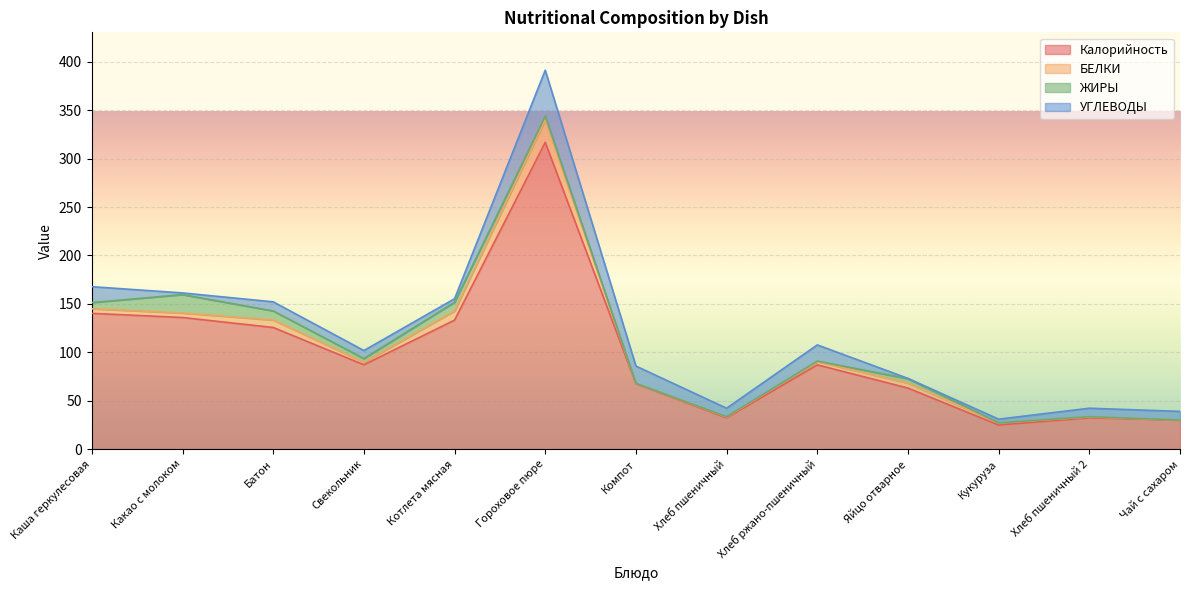

Reading left to right, transcribe all the data shown in this chart.

Калорийность: 140.2	135.9	125.6	87.1	133.2	316.9	67.5	32.2	87.0	63.0	24.8	32.2	30.0
БЕЛКИ: 4.8	4.7	7.7	2.5	9.5	23.3	0.4	0.9	3.3	5.1	2.2	0.9	0.0
ЖИРЫ: 6.4	19.0	9.4	3.9	8.9	3.8	0.0	0.3	0.6	4.6	0.1	0.3	0.0
УГЛЕВОДЫ: 16.4	1.8	9.4	8.3	3.7	47.4	17.9	8.8	16.7	0.3	3.7	8.8	8.9